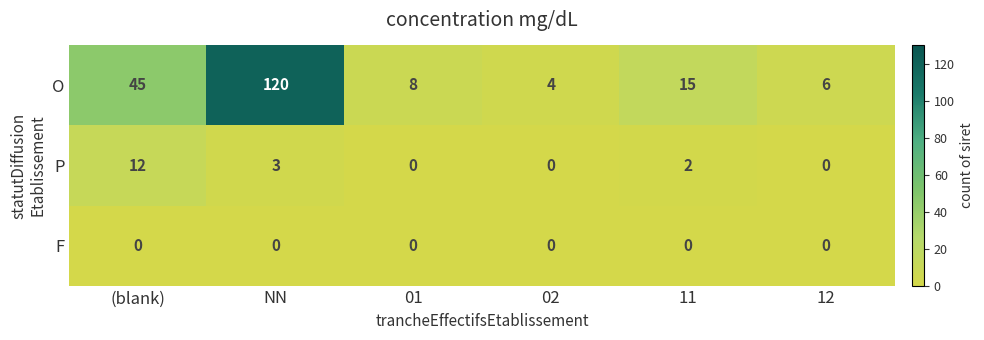

Reading left to right, list all the values displayed in this chart.

O: 45	120	8	4	15	6
P: 12	3	0	0	2	0
F: 0	0	0	0	0	0